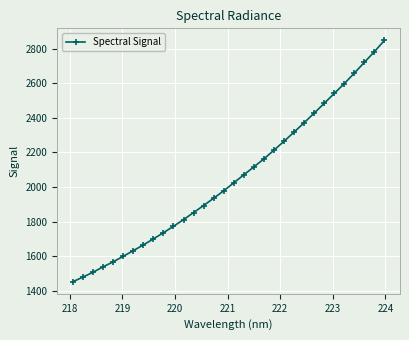

What is the difference between the maximum and minimum values?

1394.0